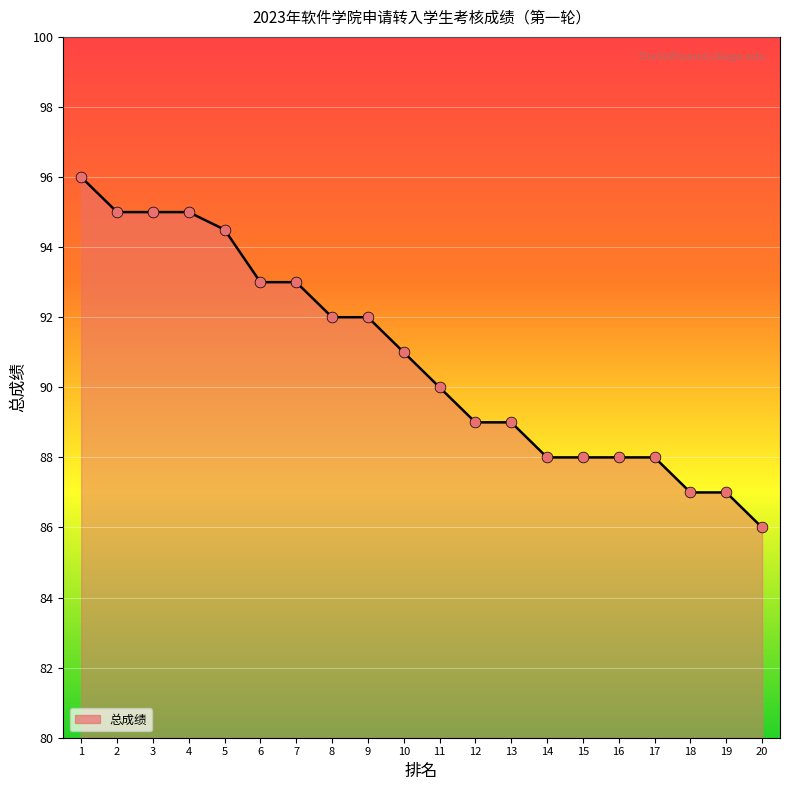

What is the change in value from 1 to 12?

-7.0